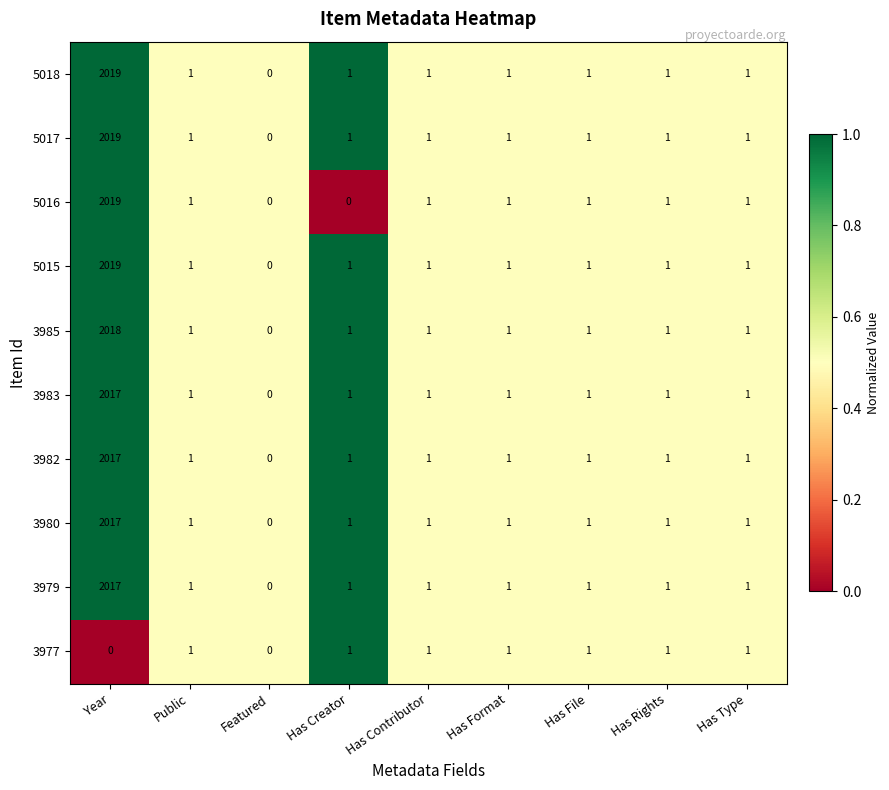

The value of 5017 at Has Type is 1. True or false?

True